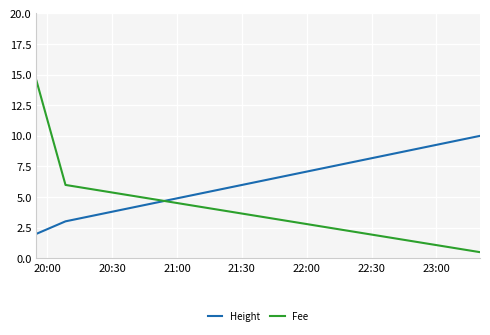

What is the difference between the second highest and minimum values in the Height series?

1.0